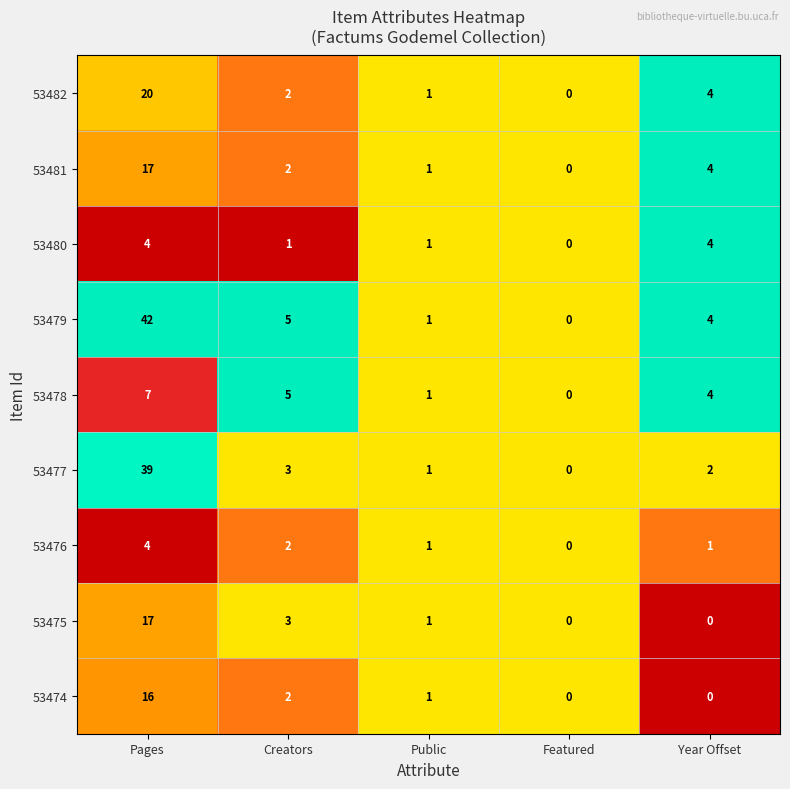

How many data points does each series have?

5